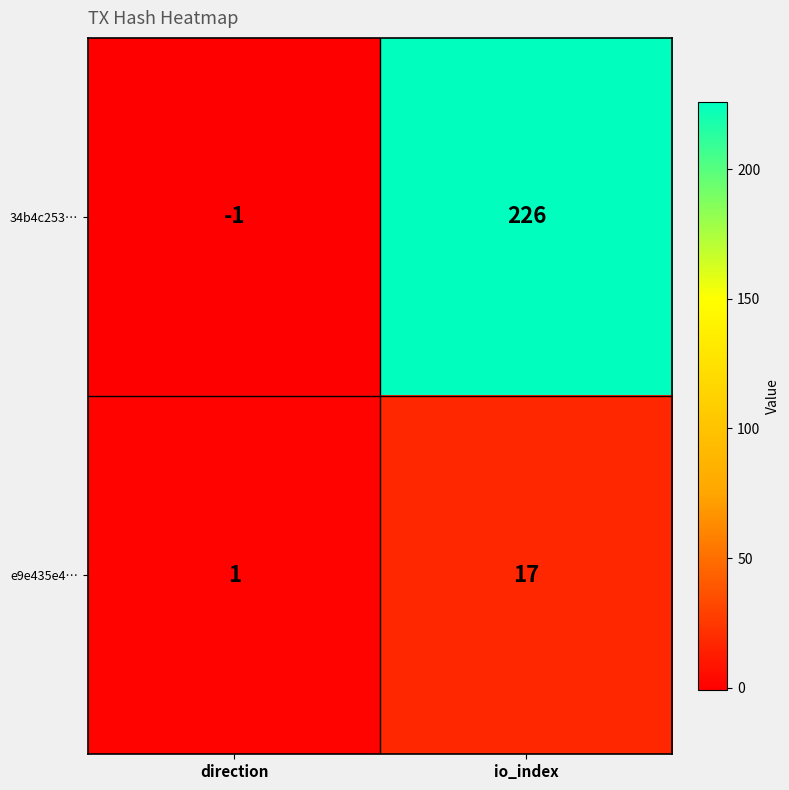

At io_index, list the series in order from largest to smallest.

34b4c253…, e9e435e4…